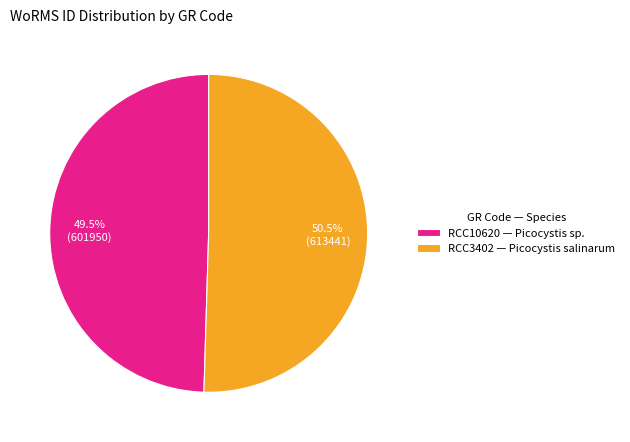

Which slice represents more than half of the pie?

RCC3402